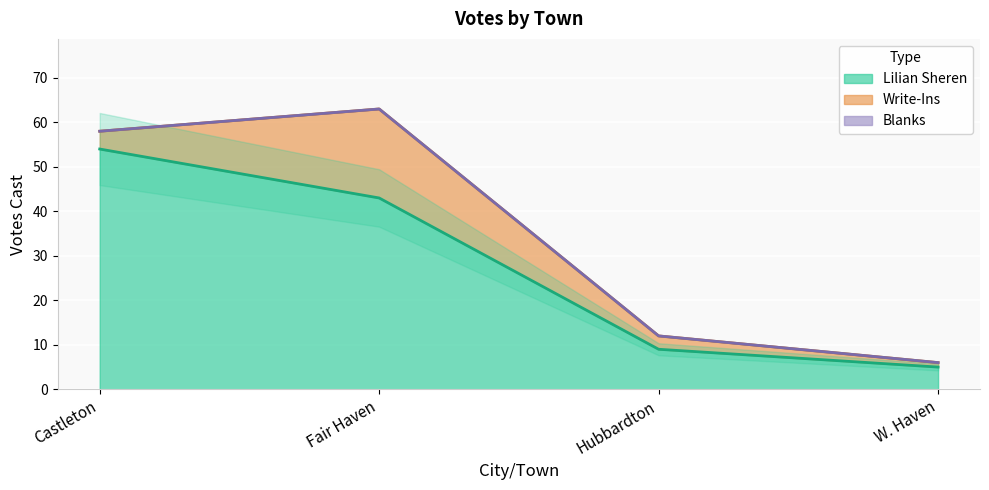

What is the label of the 1st point from the right?

W. Haven